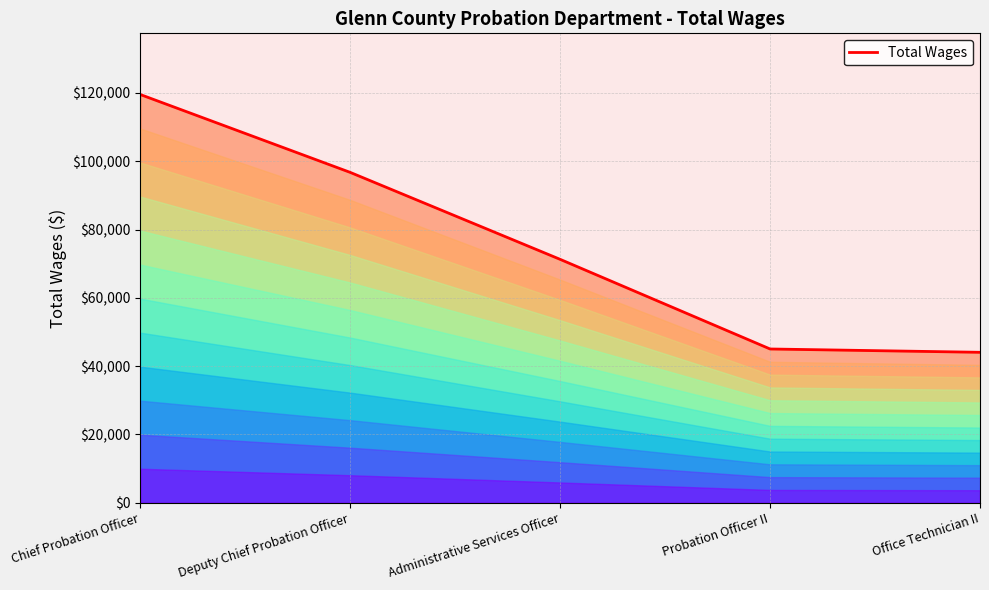

How many values are below 71260?

2